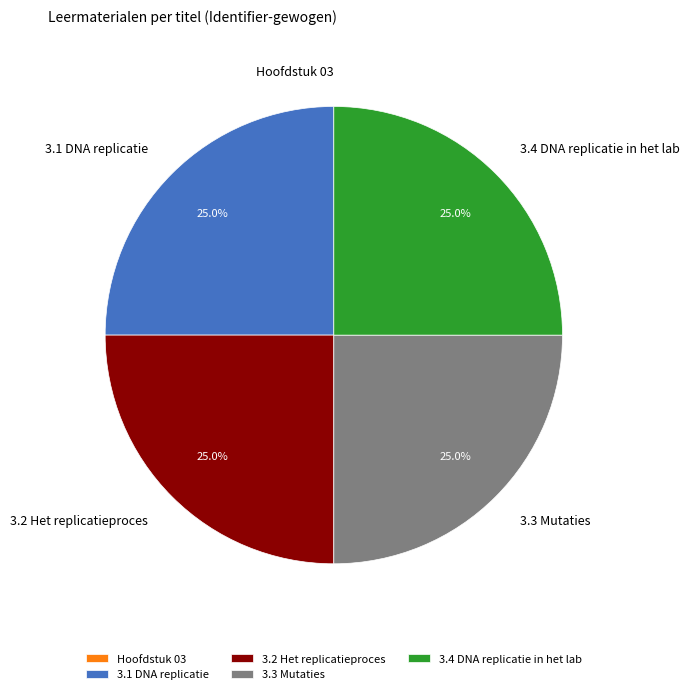

Is there a majority slice in this chart?

No